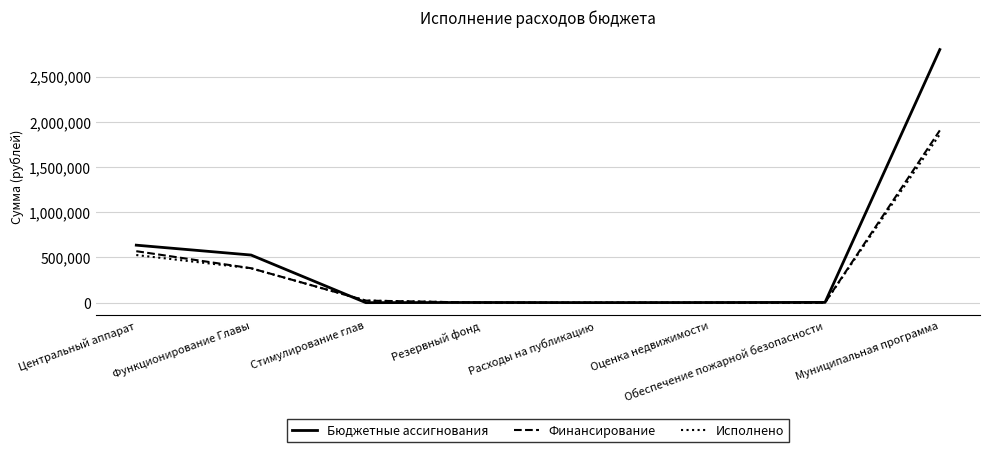

What is the difference between the maximum and minimum values in the Бюджетные ассигнования series?

2798717.0